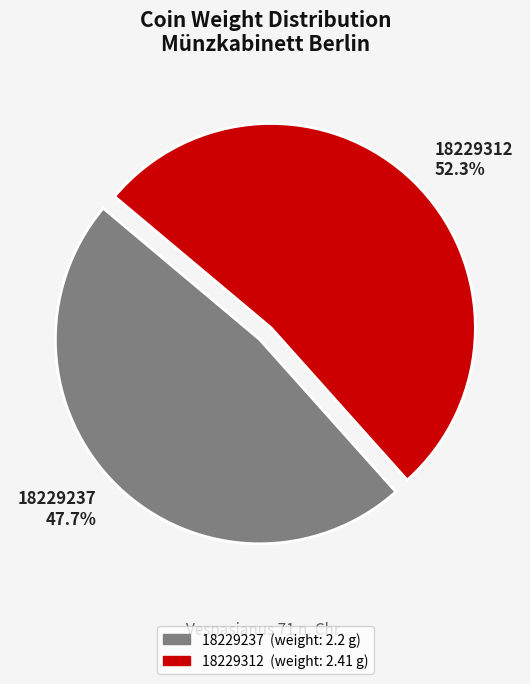

Is there a majority slice in this chart?

Yes